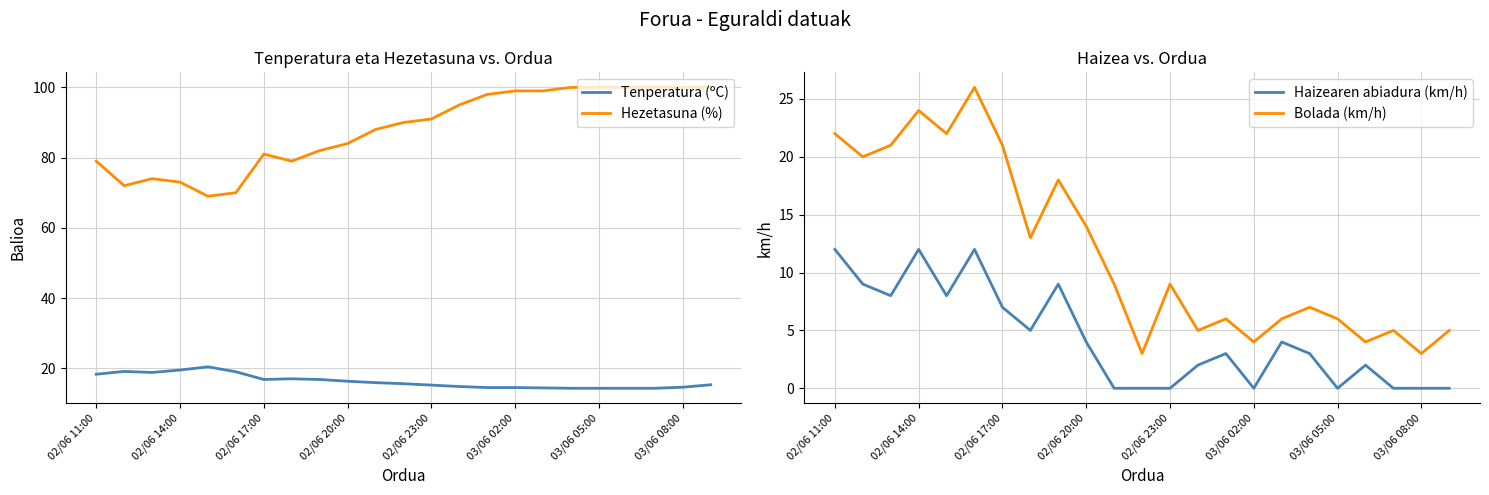

Rank the series at 11 from highest to lowest value.

Hezetasuna (%), Tenperatura (ºC), Bolada (km/h), Haizearen abiadura (km/h)